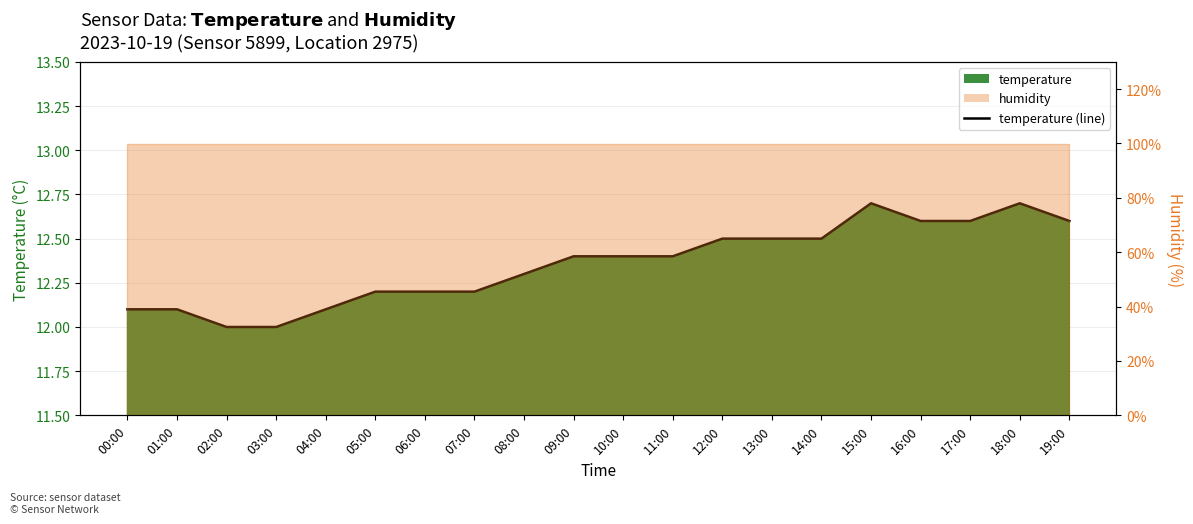

How many values exceed 12?

18